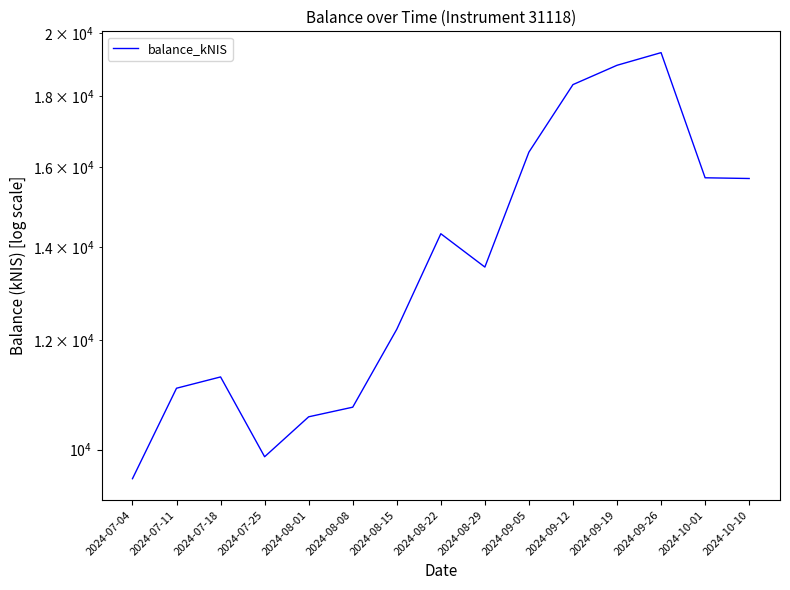

Rank the categories by value from highest to lowest.

2024-09-26, 2024-09-19, 2024-09-12, 2024-09-05, 2024-10-01, 2024-10-10, 2024-08-22, 2024-08-29, 2024-08-15, 2024-07-18, 2024-07-11, 2024-08-08, 2024-08-01, 2024-07-25, 2024-07-04